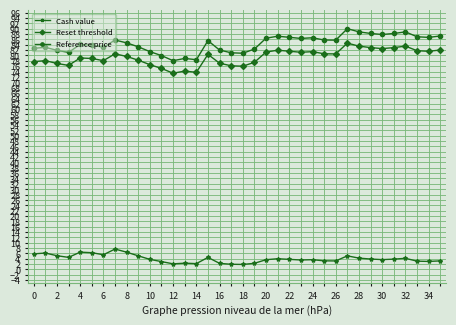

At how many categories does at least one series exceed 25?

36